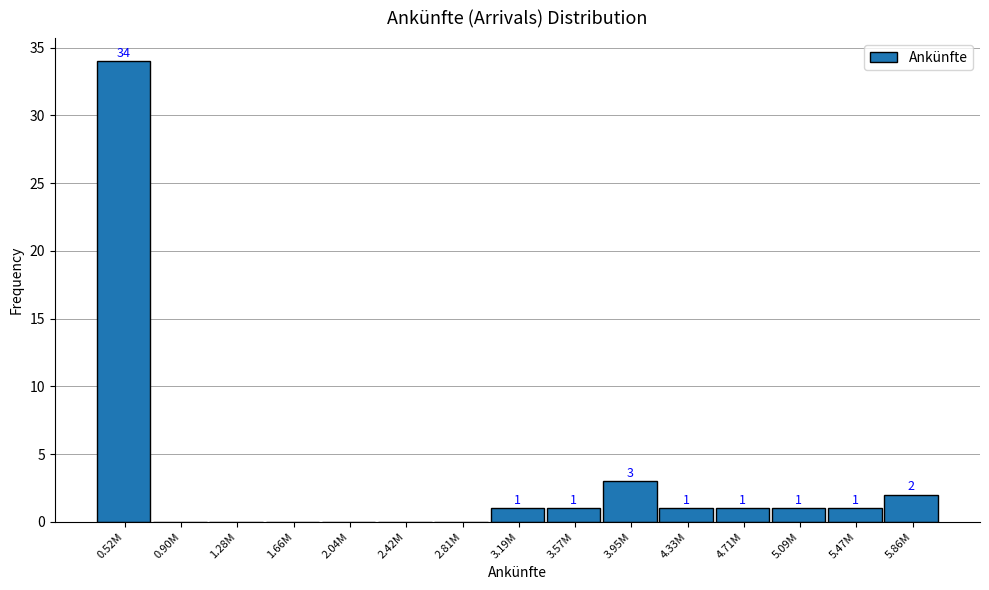

Reading right to left, what are all the values shown in this chart?

5.86M=2	5.47M=1	5.09M=1	4.71M=1	4.33M=1	3.95M=3	3.57M=1	3.19M=1	2.81M=0	2.42M=0	2.04M=0	1.66M=0	1.28M=0	0.90M=0	0.52M=34